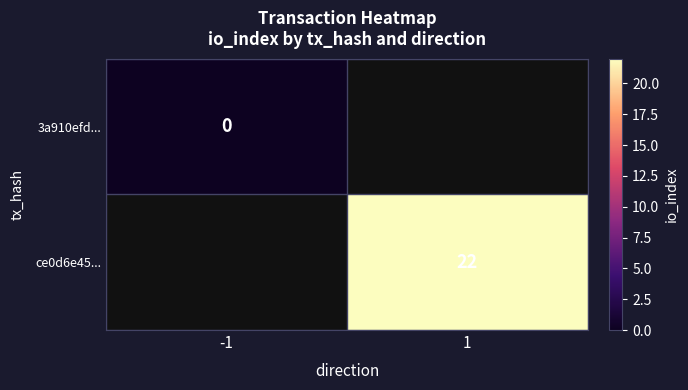

The ce0d6e45... series shows 30 at 1. True or false?

False